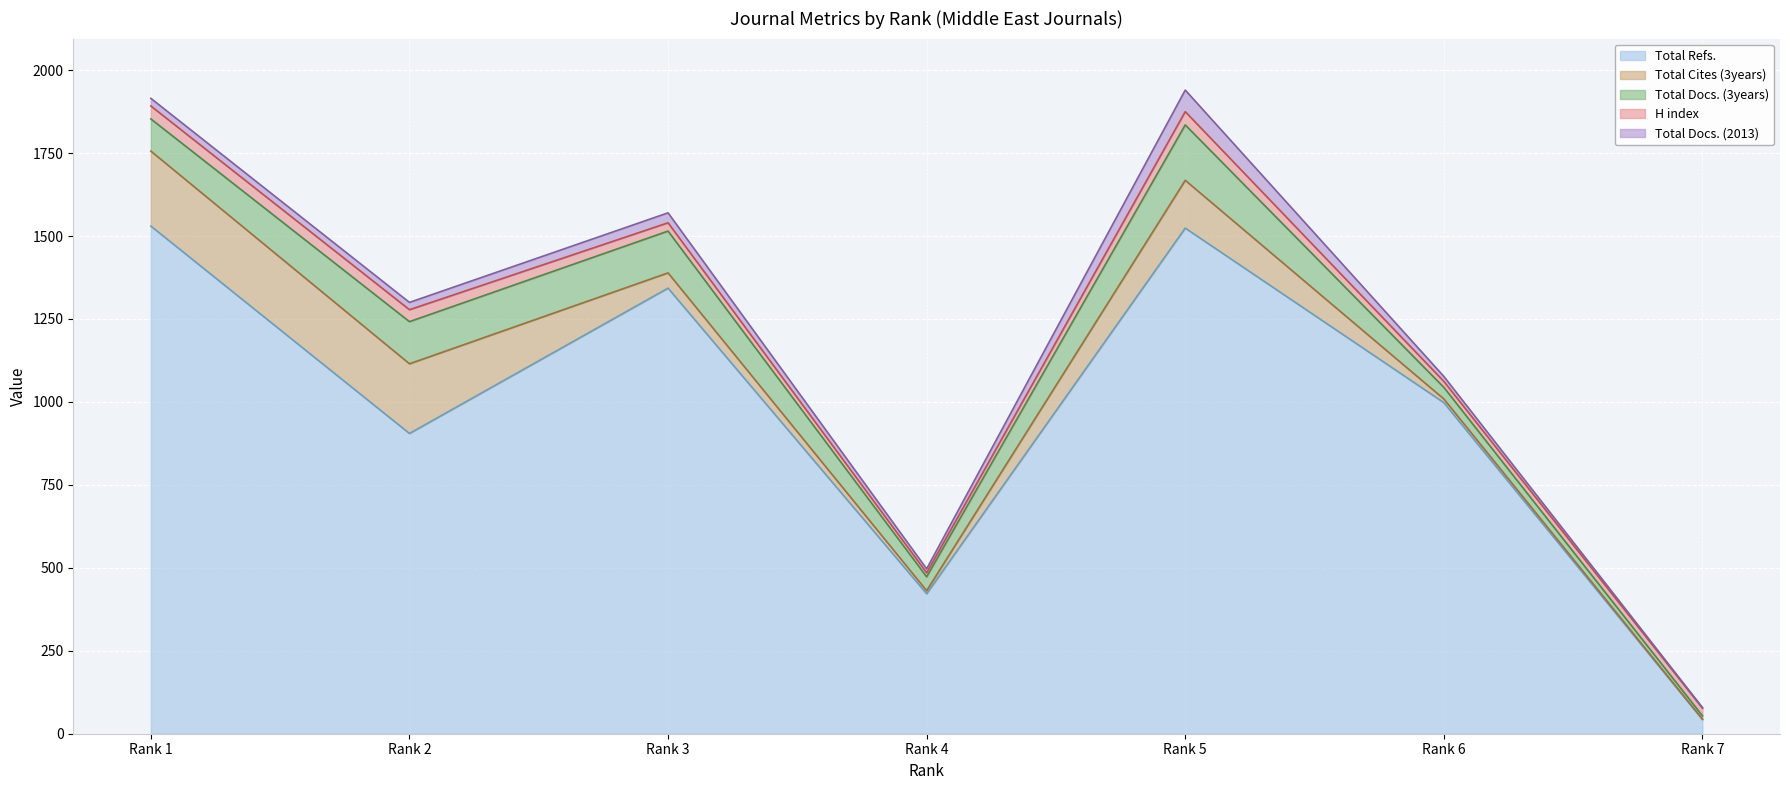

What is the difference between the Total Docs. (3years) values at Rank 3 and Rank 6?

91